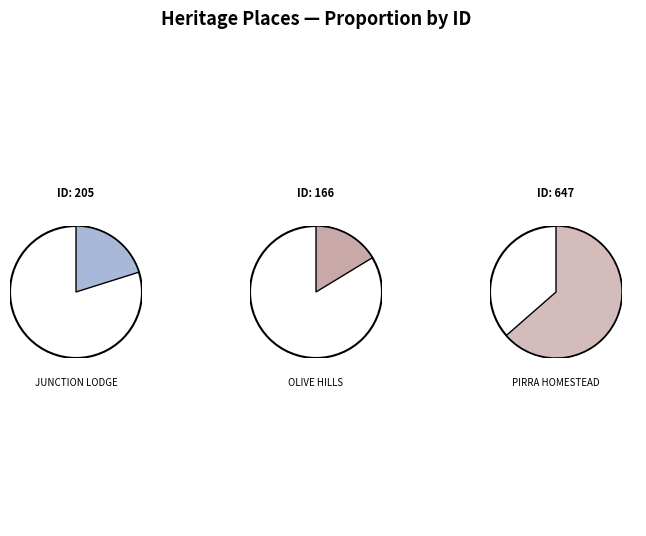

True or false: JUNCTION LODGE accounts for 20% of the total.

True